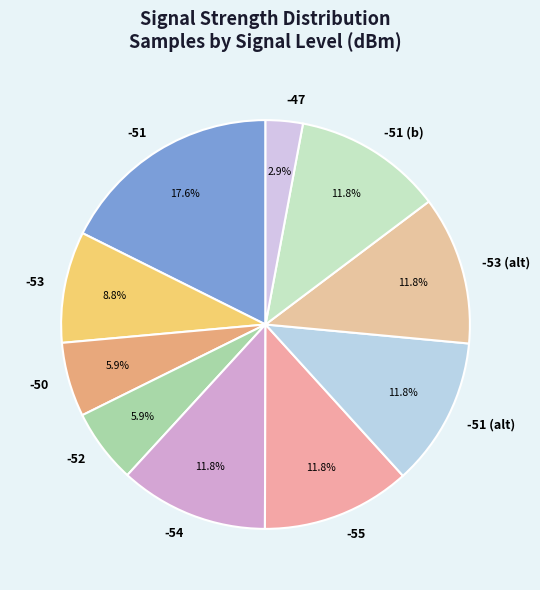

How many segments does this pie chart have?

10